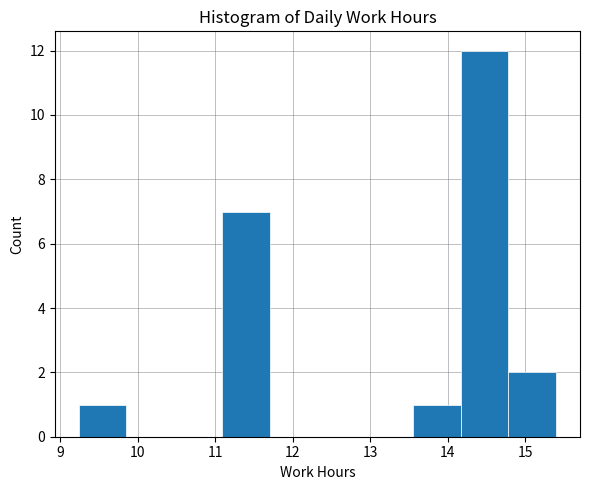

Reading left to right, list every bar in this chart as the range it spans on the x-axis followed by its height. Neither the bar edges nor the heights are printed on the chart, so give them approximately, as read against the axes.

9.2 to 9.9: 1
9.9 to 10.5: 0
10.5 to 11.1: 0
11.1 to 11.7: 7
11.7 to 12.3: 0
12.3 to 12.9: 0
12.9 to 13.6: 0
13.6 to 14.2: 1
14.2 to 14.8: 12
14.8 to 15.4: 2